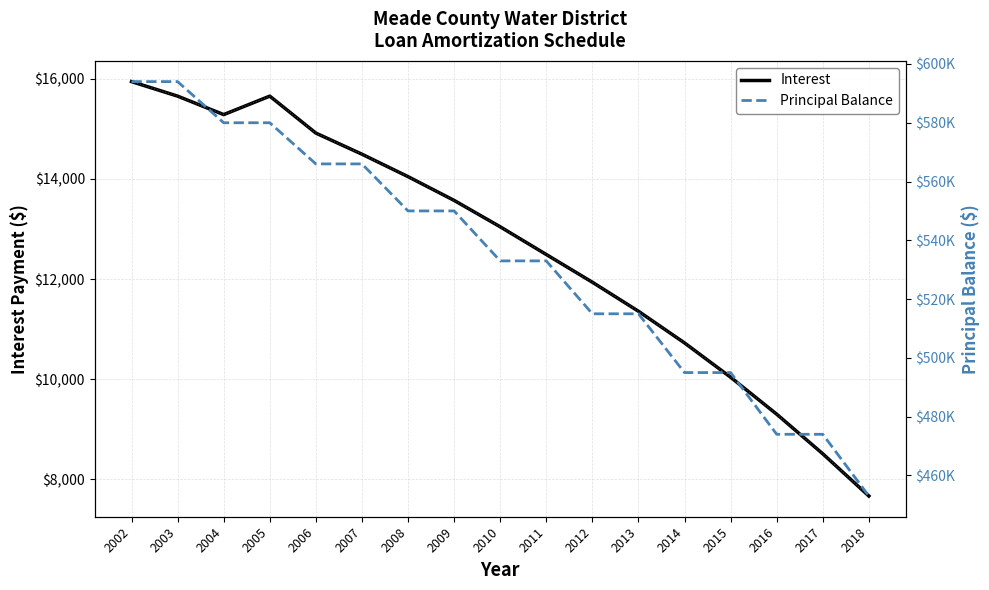

The Principal Balance series shows 329452.6 at 2012. True or false?

False